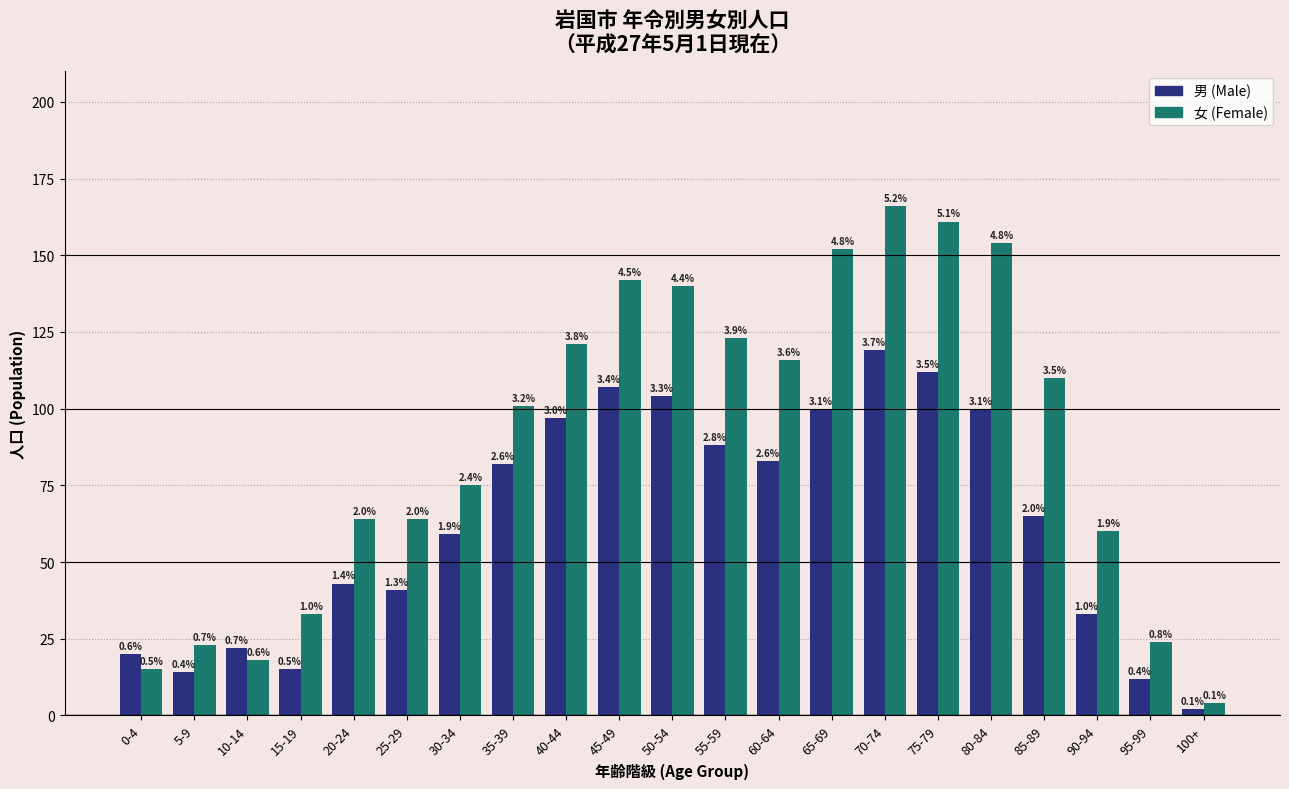

How many bars are there in each group?

2